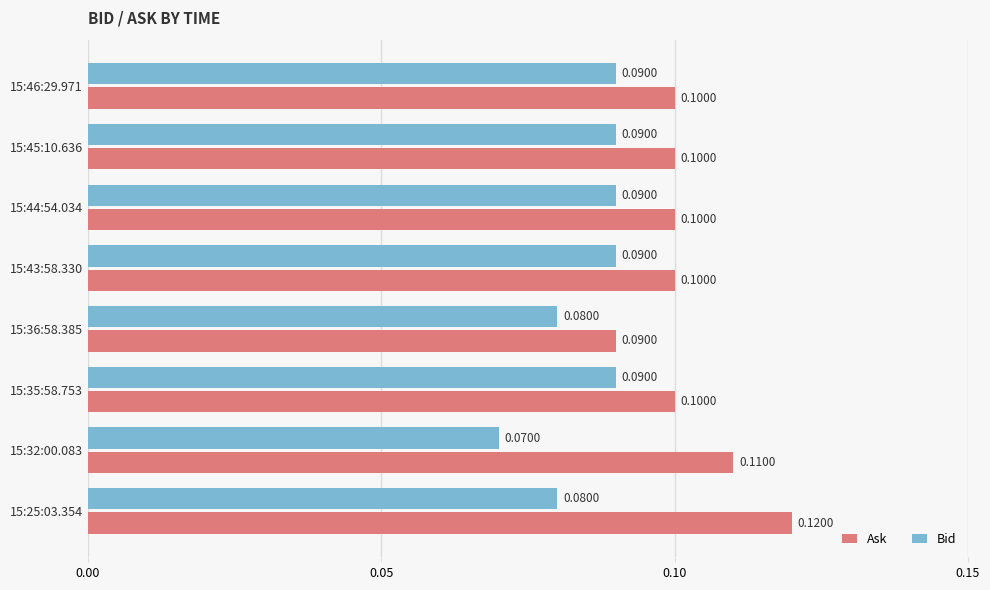

What is the sum of all Ask values?

0.8